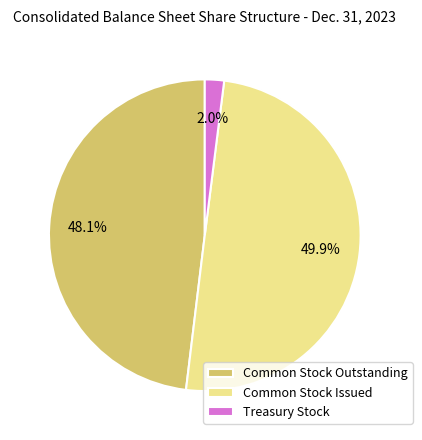

To the nearest percent, what portion does Common Stock Issued represent?

50%